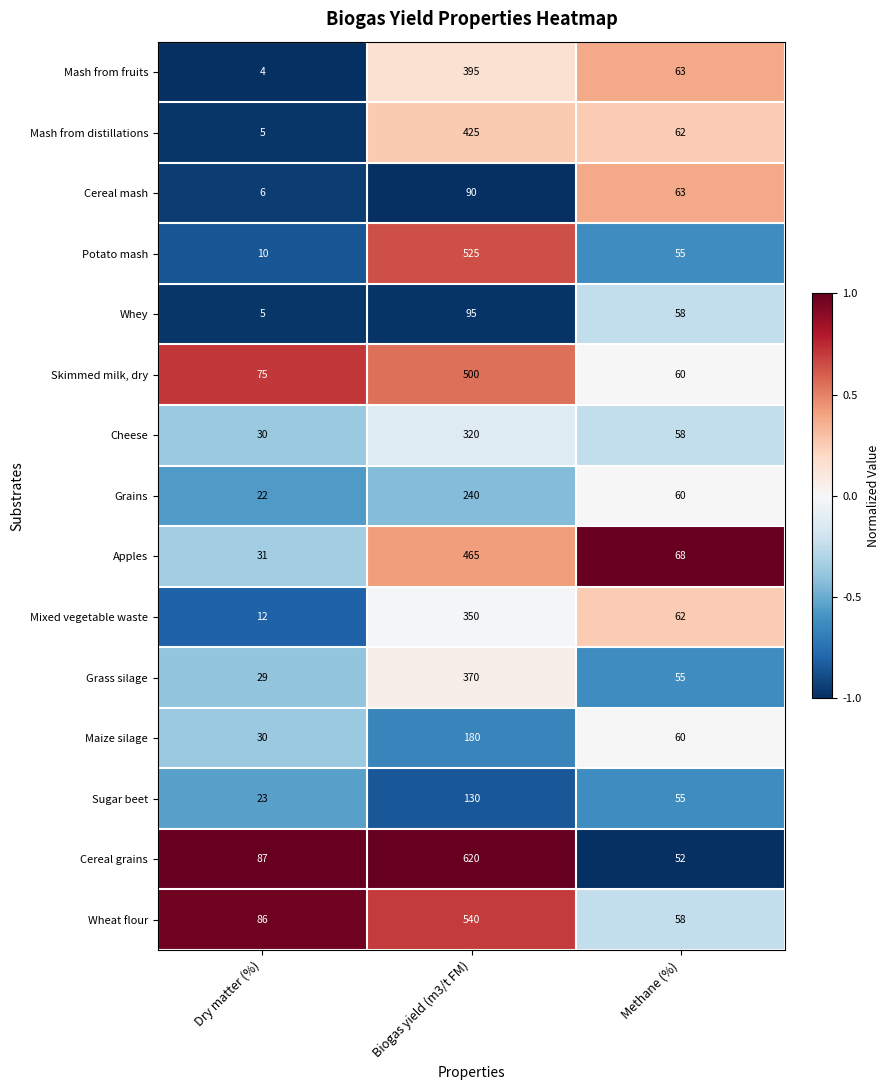

What is the difference between the maximum and minimum values in the Cereal grains series?

568